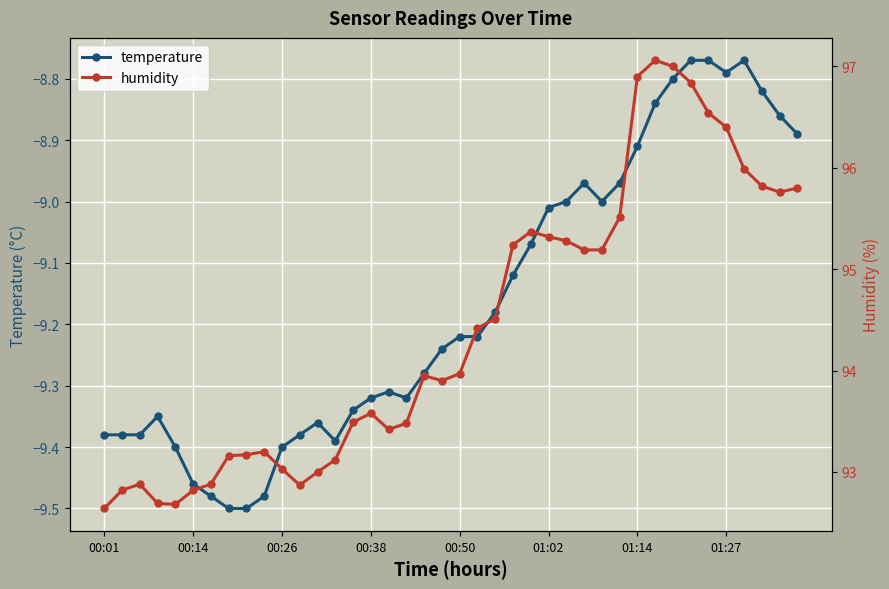

True or false: humidity has more than 0 points higher than both neighbors.

True